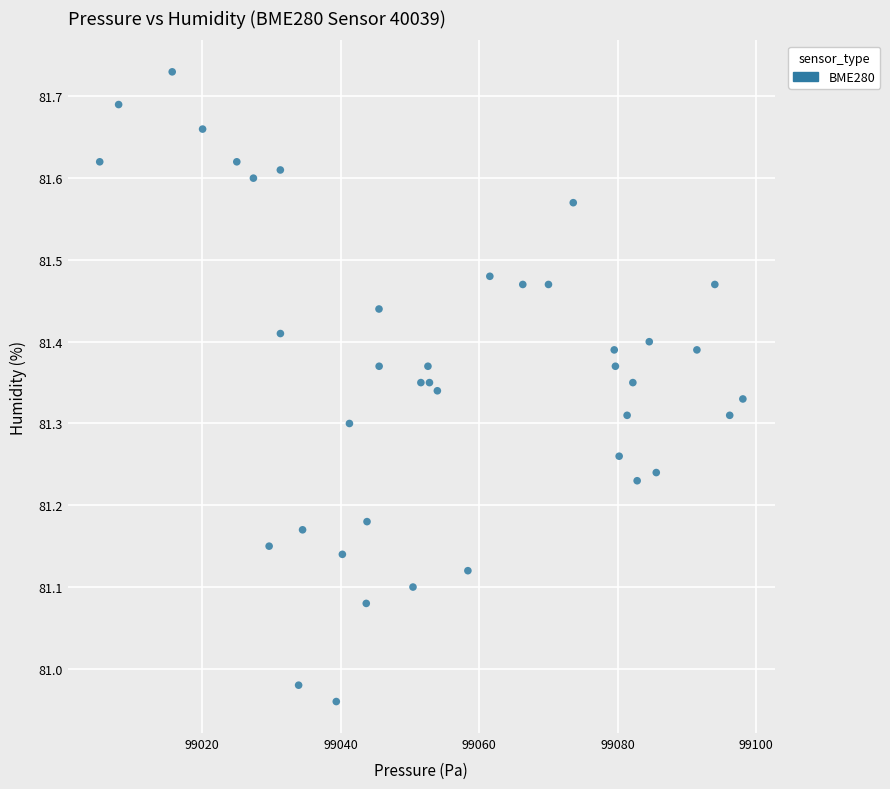

What is the range of X values (max minus min)?

92.9